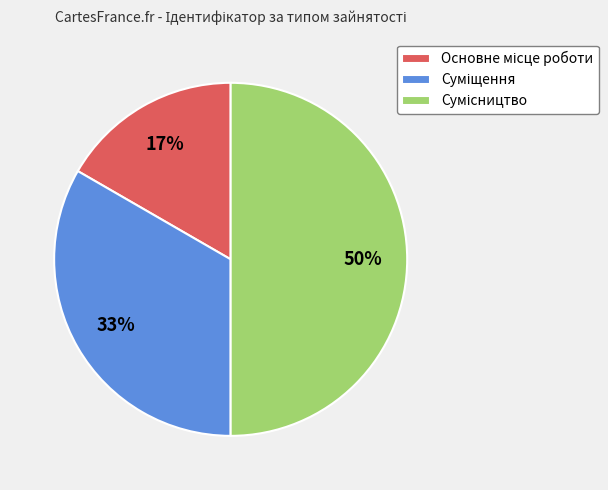

To the nearest percent, what is the difference between the largest and smallest slice percentages?

33%